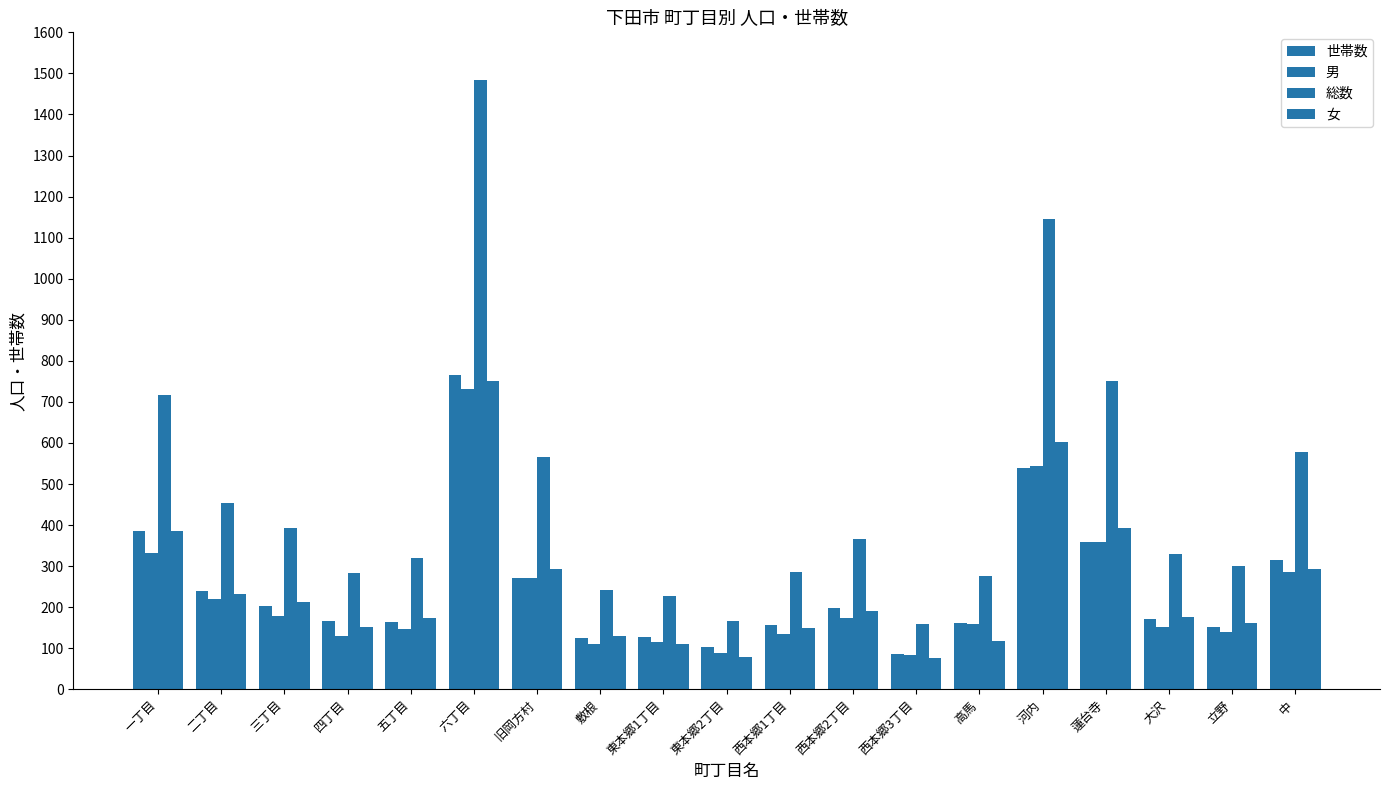

What position from the left is 五丁目?

5